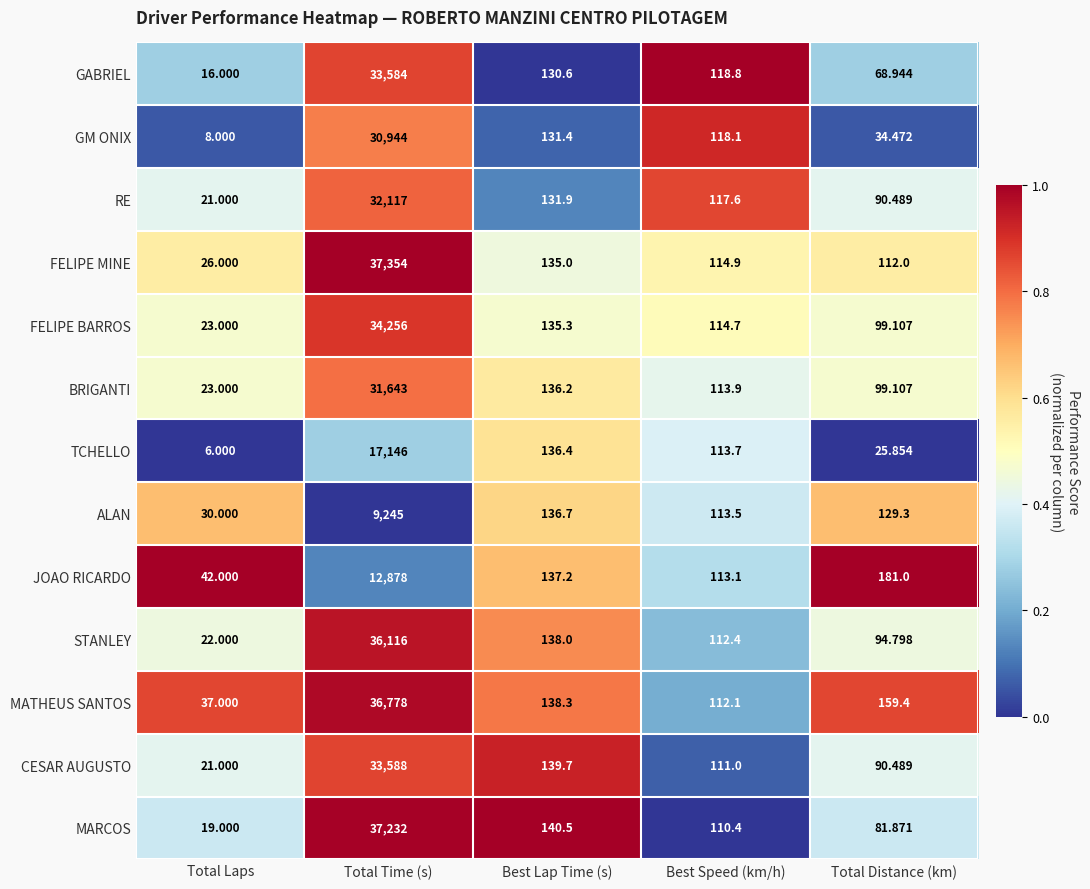

Which series has the widest spread of values?

FELIPE MINE